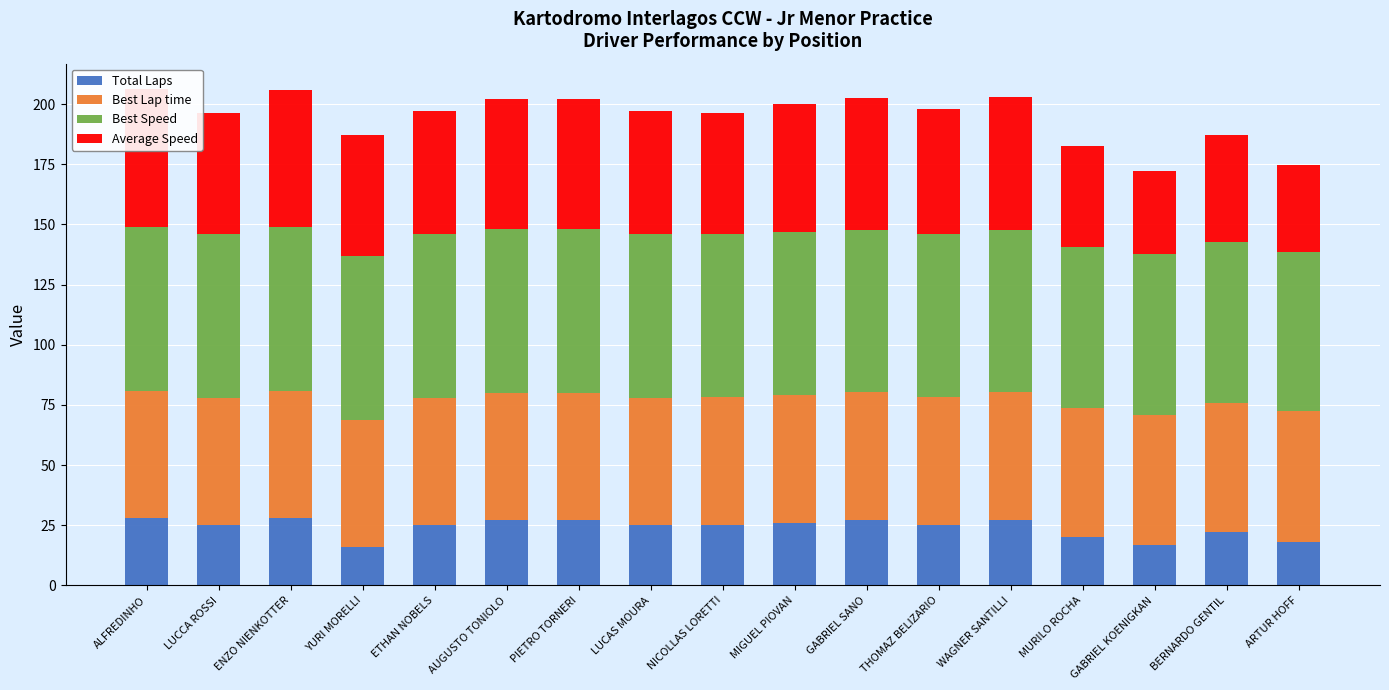

The value of Best Speed at GABRIEL SANO is 67.6. True or false?

True